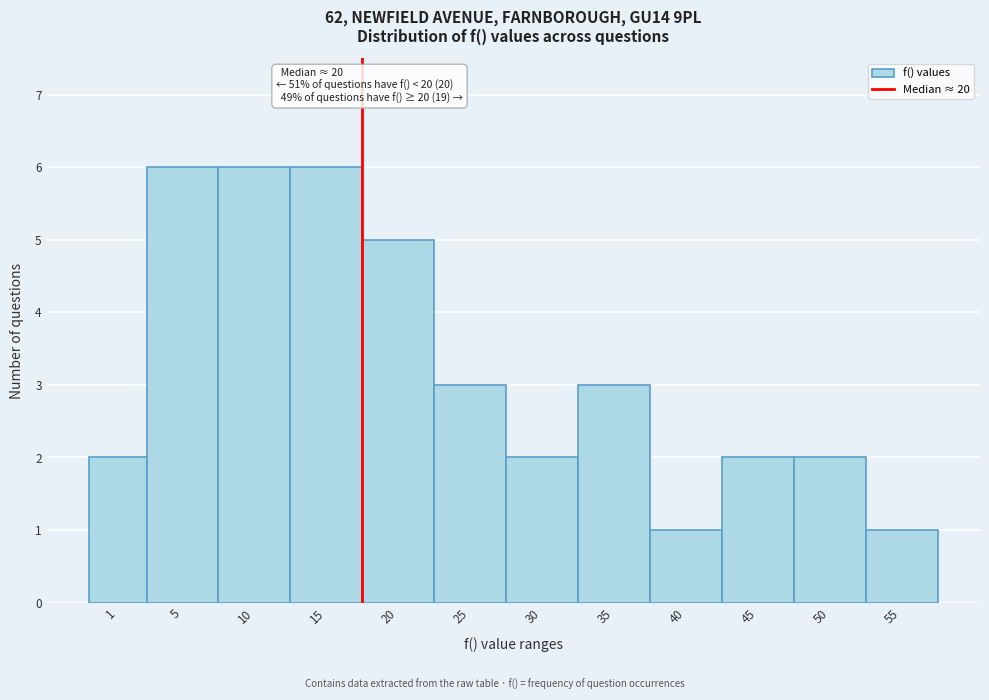

Reading right to left, what are all the values shown in this chart?

55=1	50=2	45=2	40=1	35=3	30=2	25=3	20=5	15=6	10=6	5=6	1=2